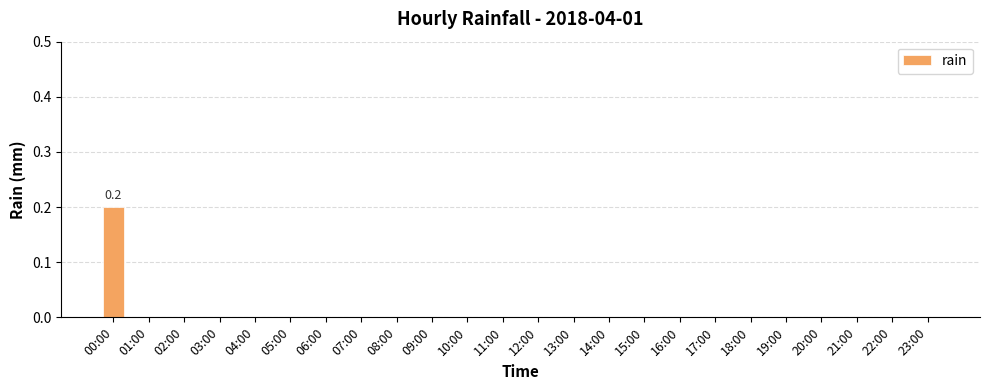

The chart shows a value of 0.0 at 03:00. True or false?

True